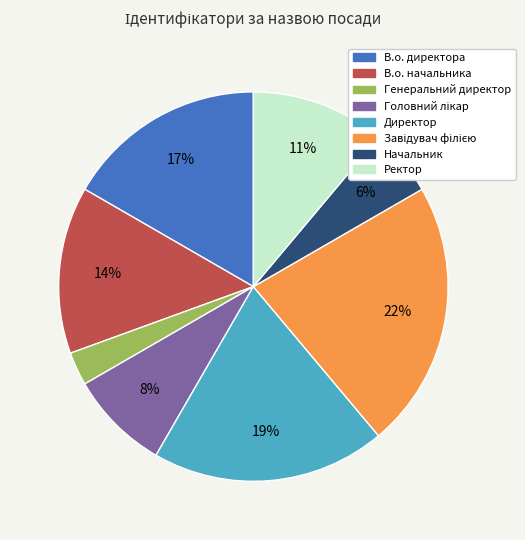

Which has a higher value, Генеральний директор or В.о. начальника?

В.о. начальника